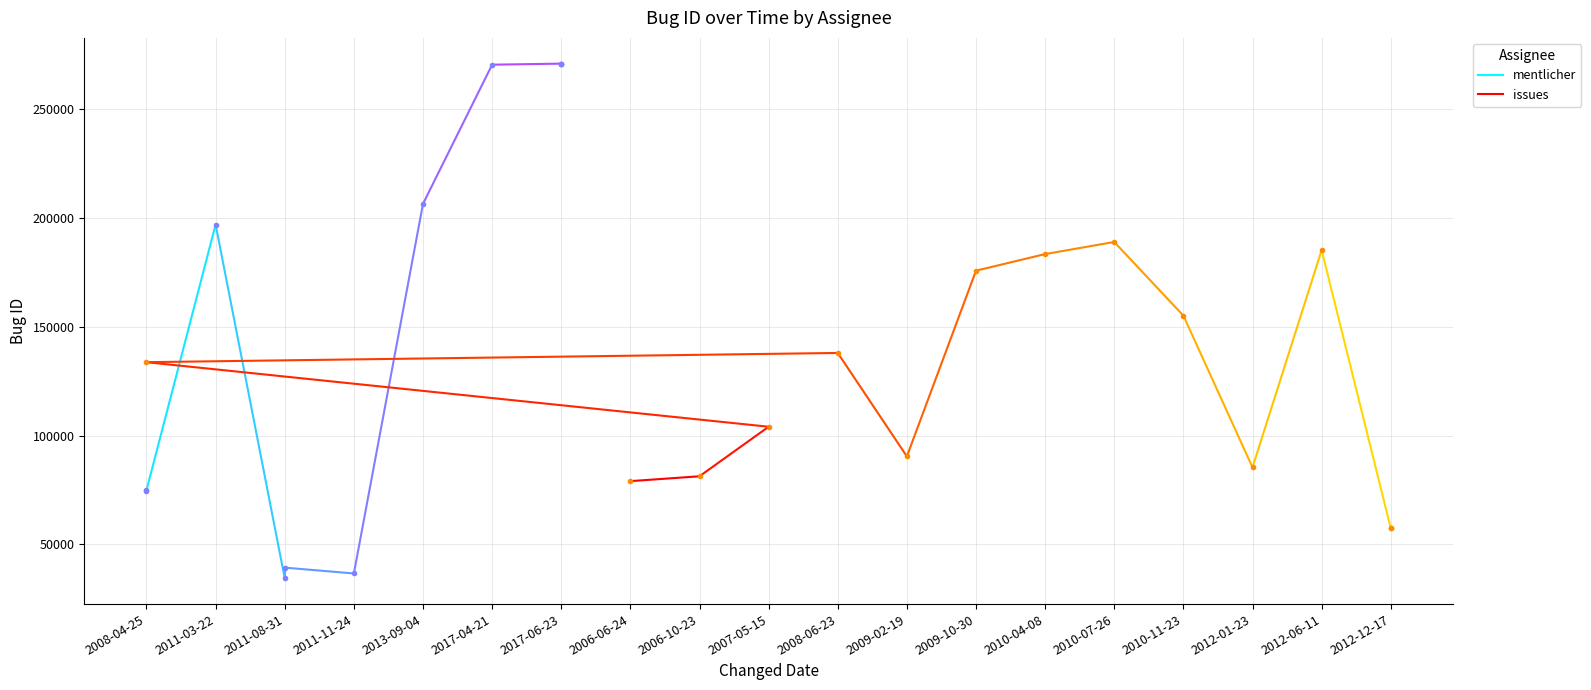

How many distinct data groups are displayed?

2